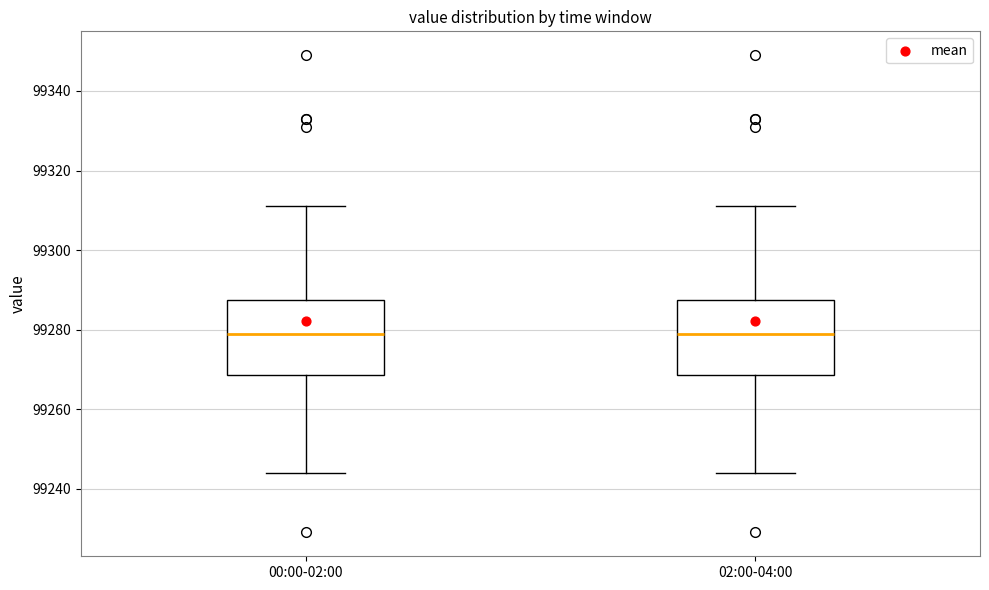

Where is the upper edge of the box for 00:00-02:00 on the y-axis? The values are not printed on the chart, so give them approximately, as read against the axis.

99288